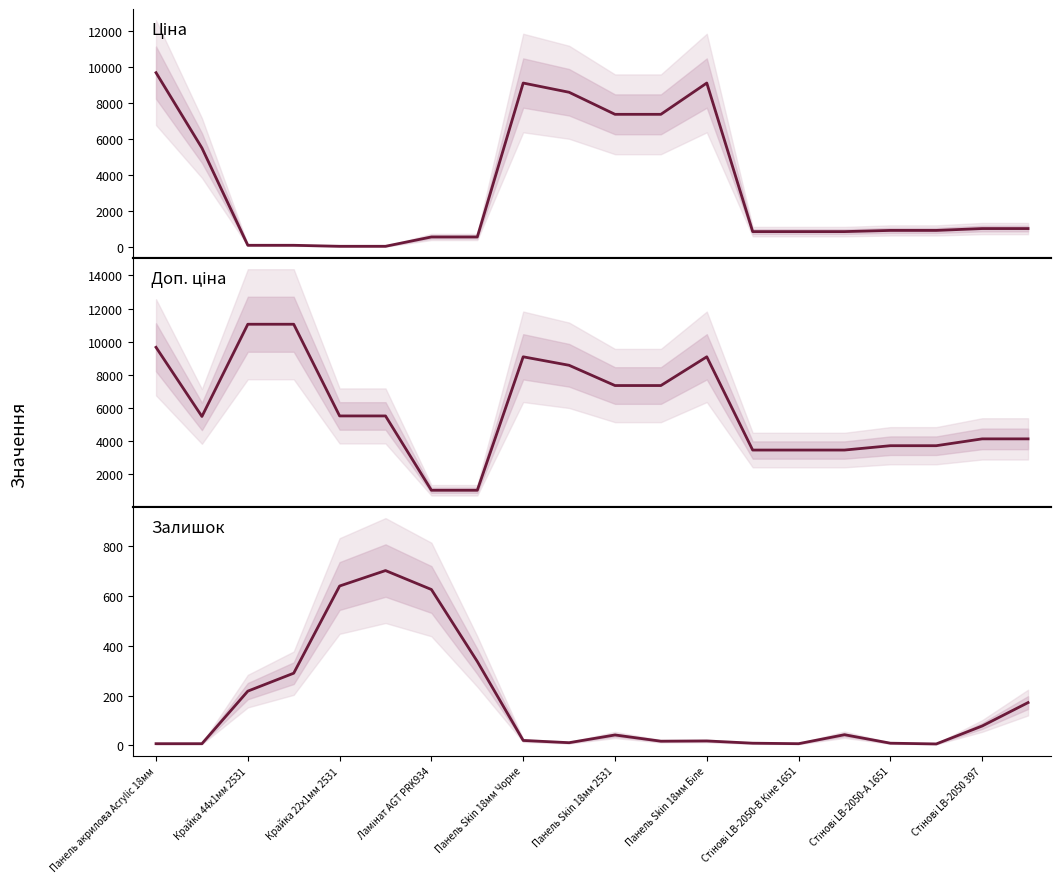

How many values in the Доп. ціна series exceed 5528?

8